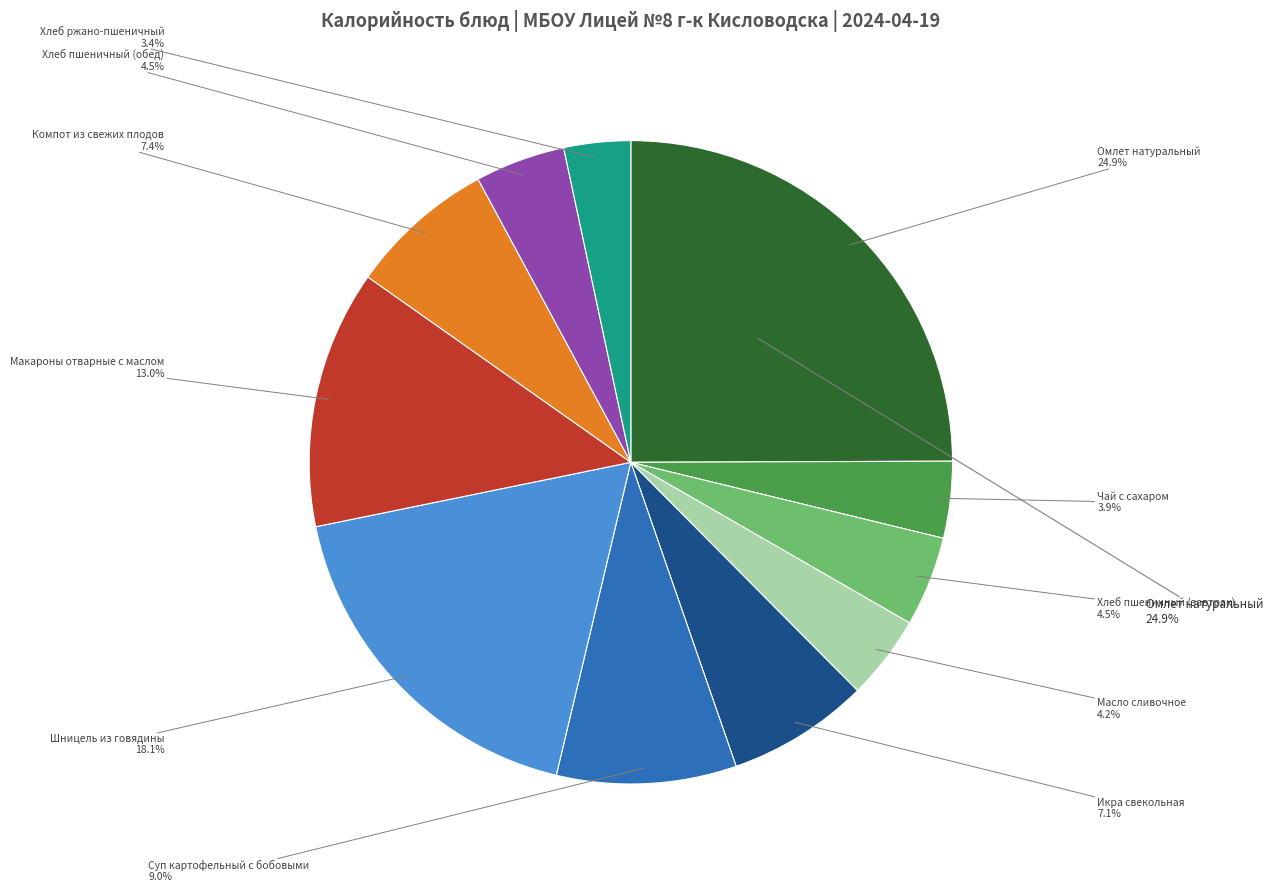

How much of the chart is everything except Хлеб пшеничный (обед)?

95.5%